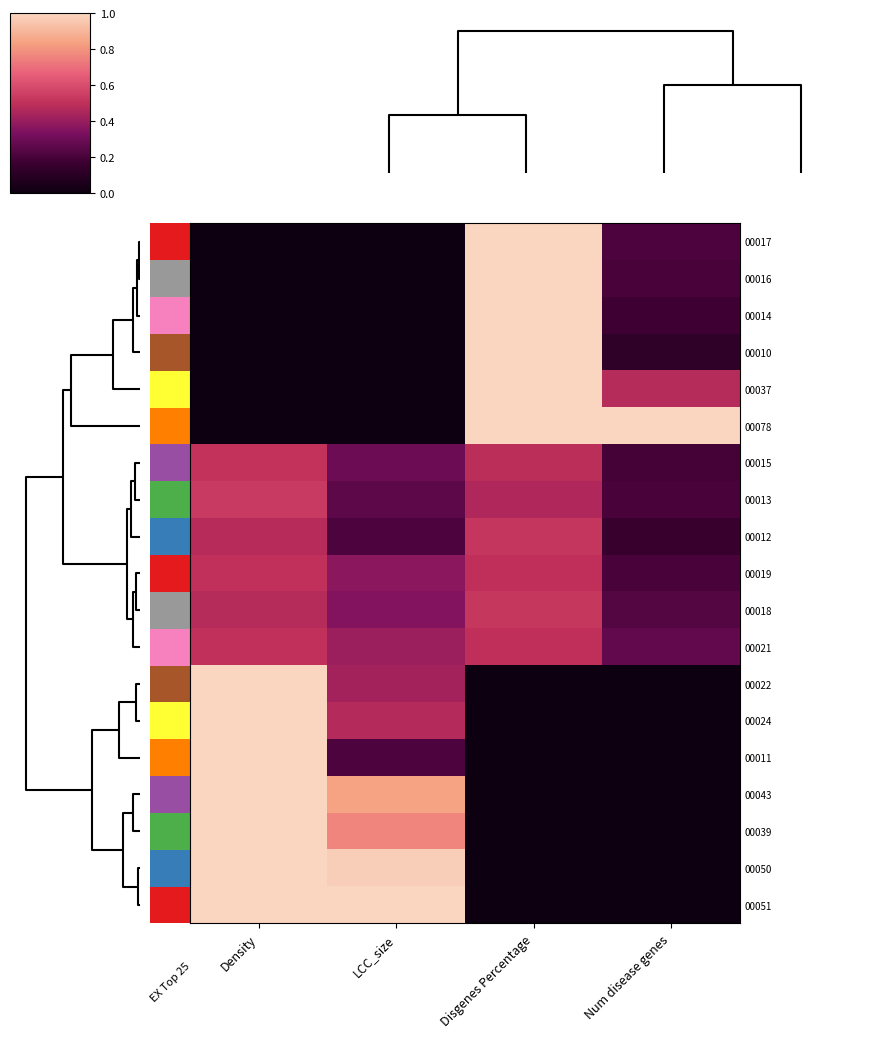

The 00011 series shows -0.4 at Num disease genes. True or false?

False